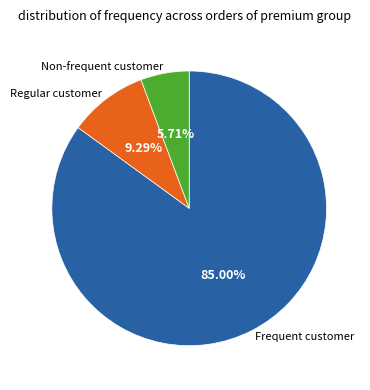

Which category has the biggest portion of the pie?

Frequent customer